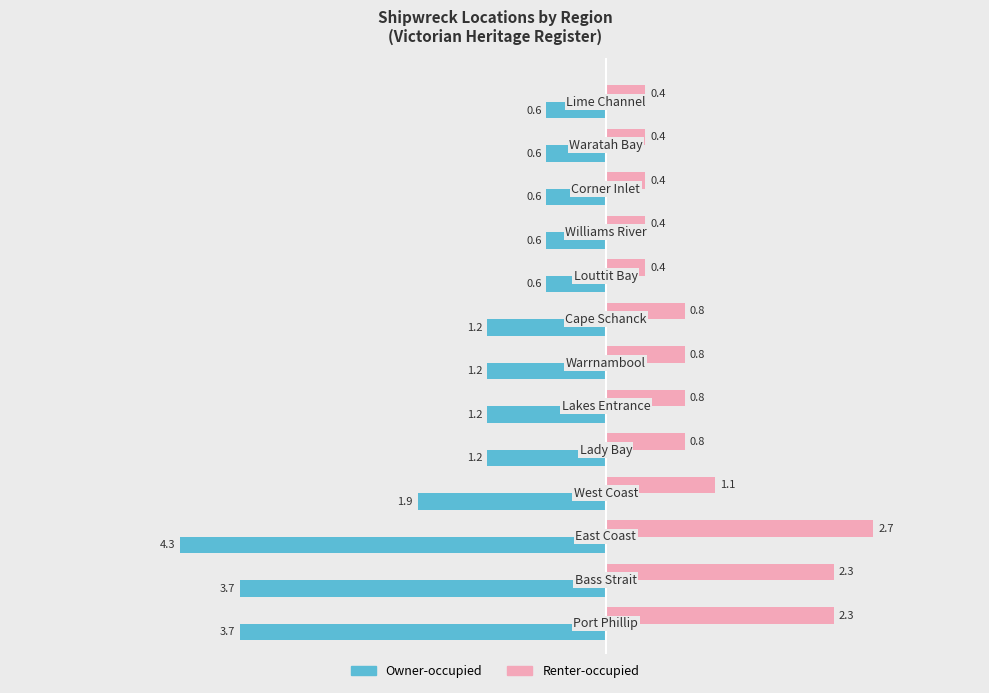

What is the difference between the maximum and minimum values in the Renter-occupied series?

2.3